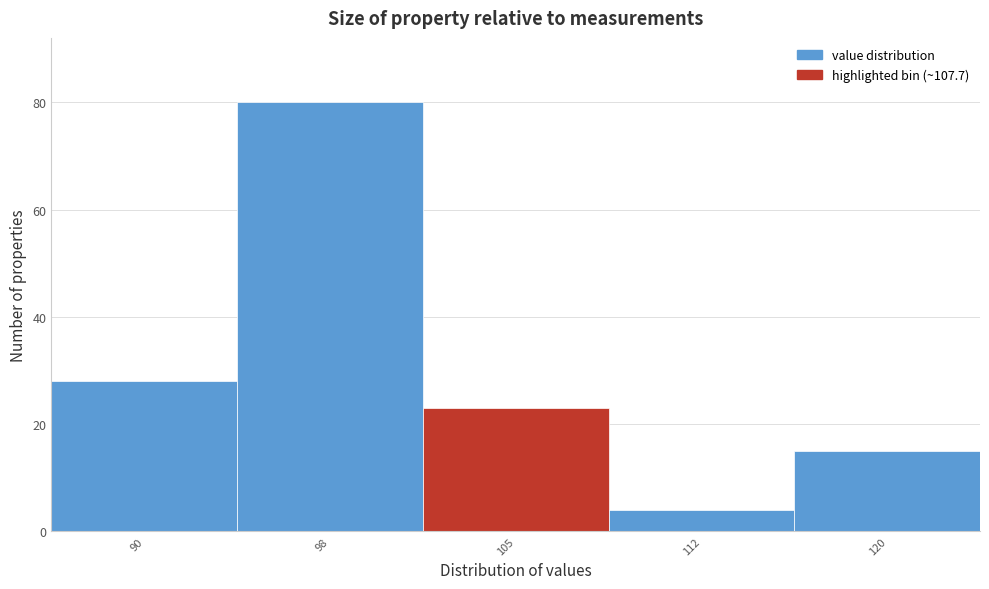

Reading right to left, what are all the values shown in this chart?

15	4	23	80	28